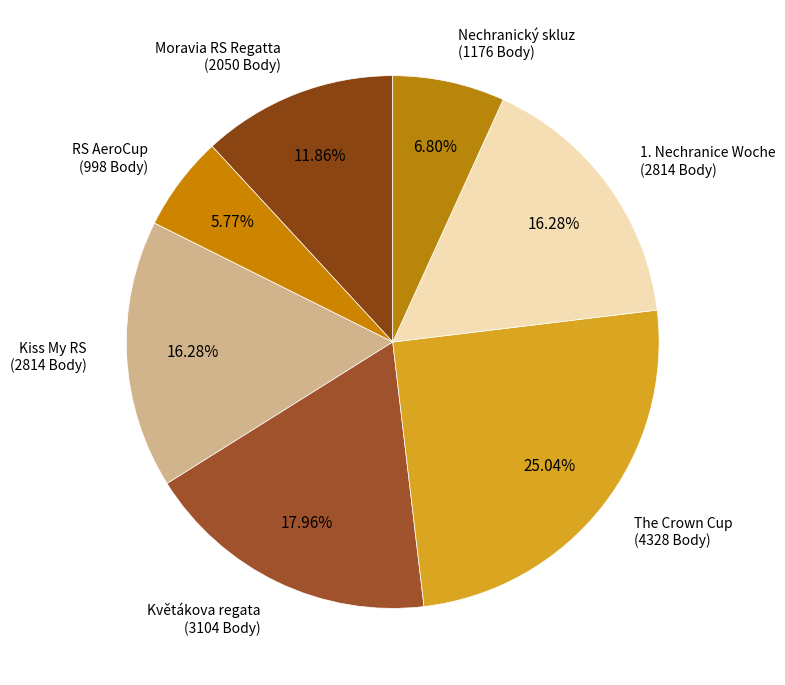

What is the ratio of the value at Moravia RS Regatta to the value at Kiss My RS?

0.7